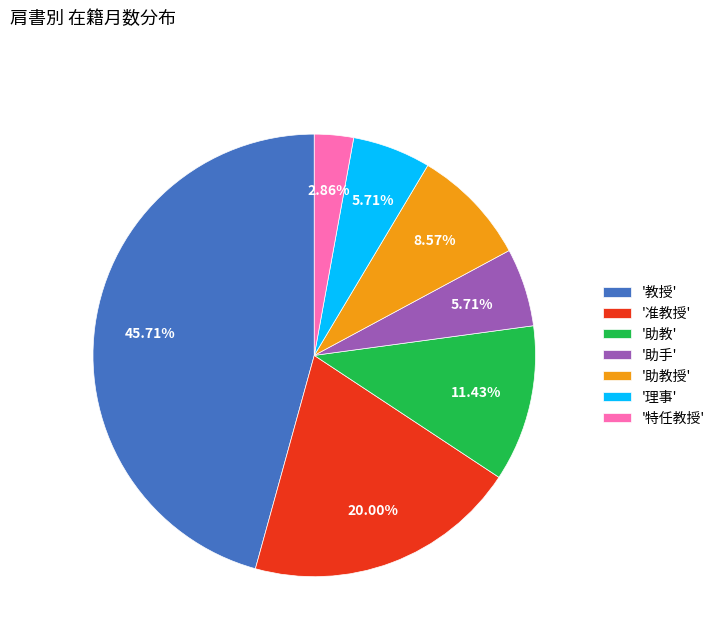

Between '教授' and '助教授', which is larger?

'教授'